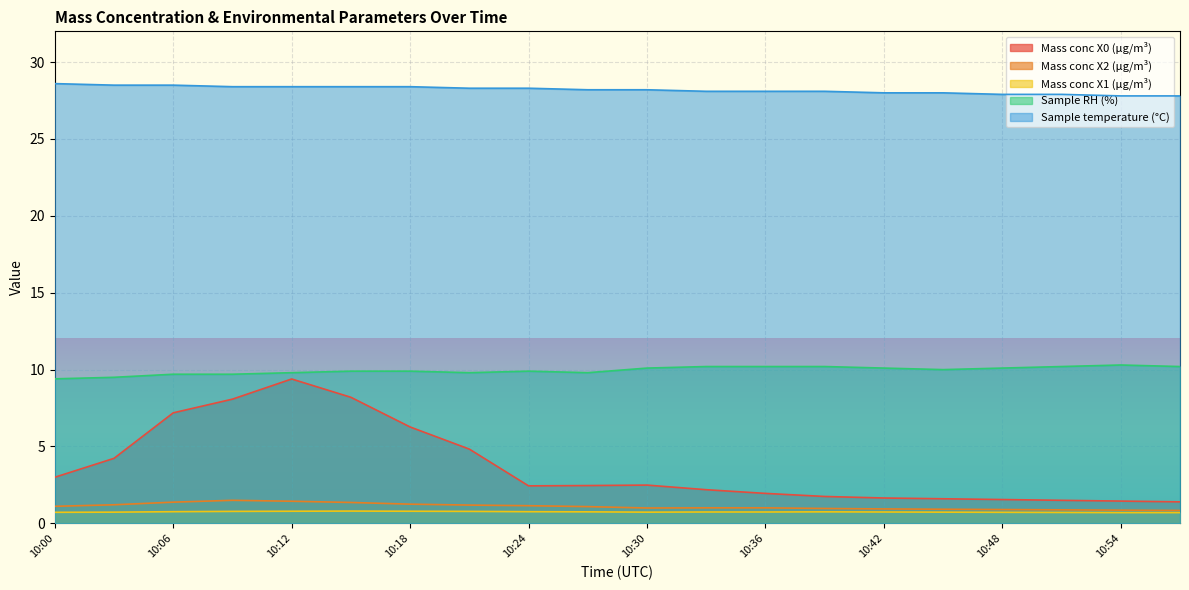

At which label does Sample temperature (°C) reach its peak?

10:00